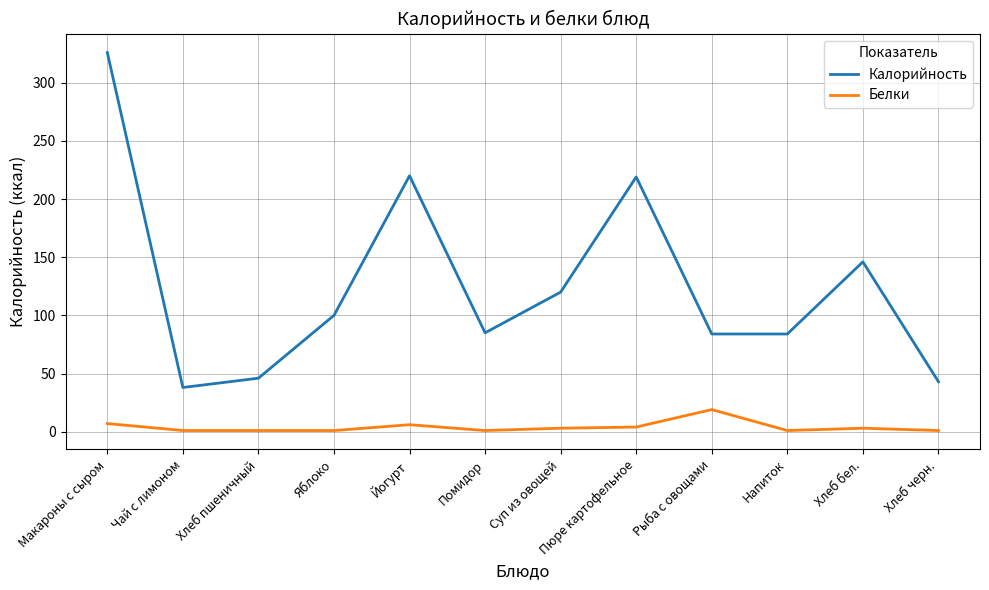

Does the chart have visible grid lines?

Yes